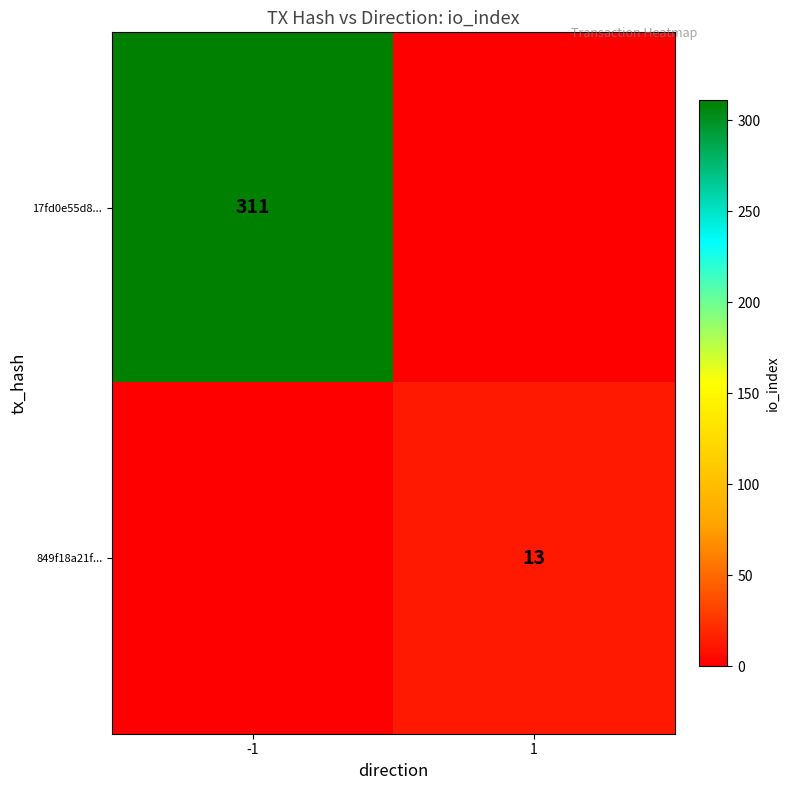

True or false: 849f18a21f... has a value of 13 at 1.

True